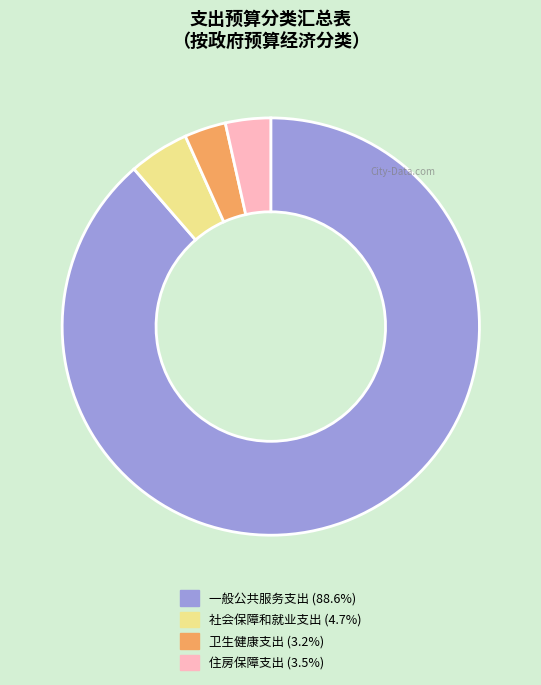

Which slice is the largest?

一般公共服务支出